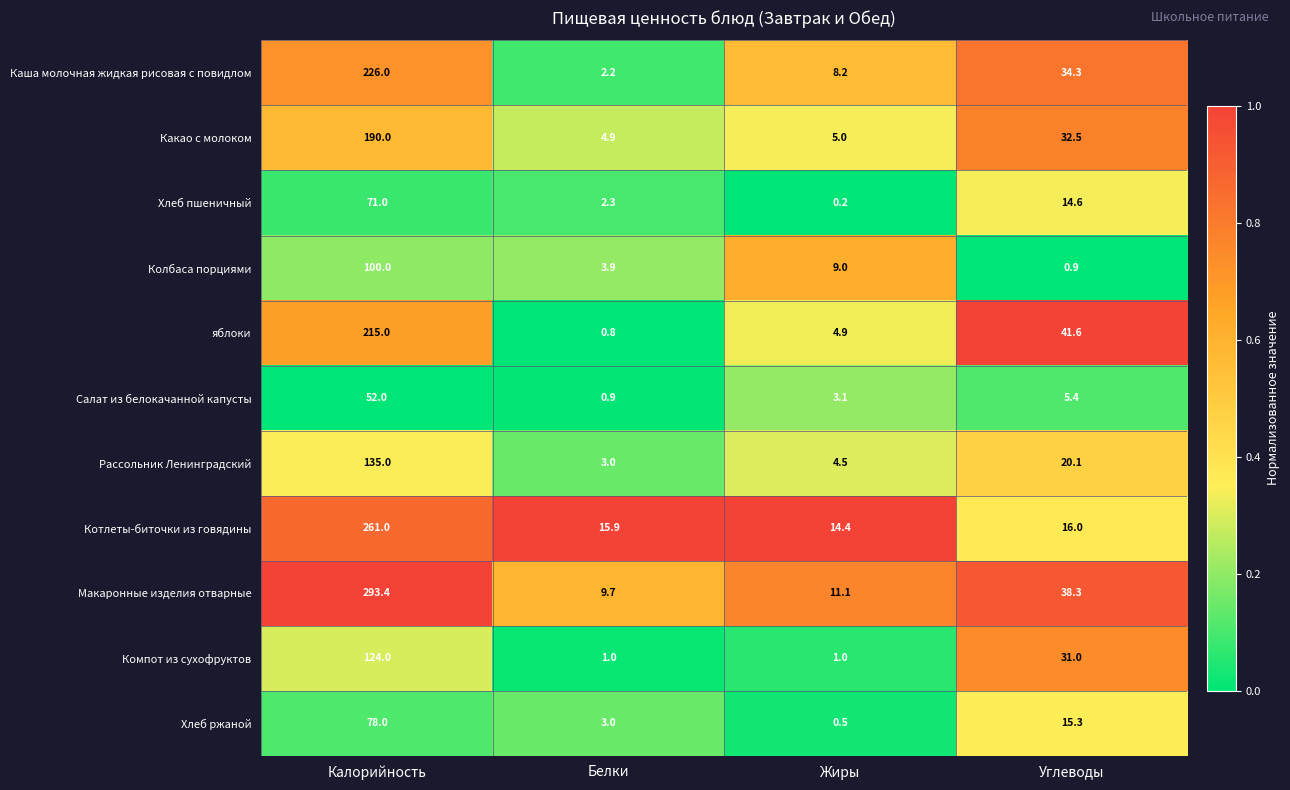

Which category has the highest value across all series?

Калорийность